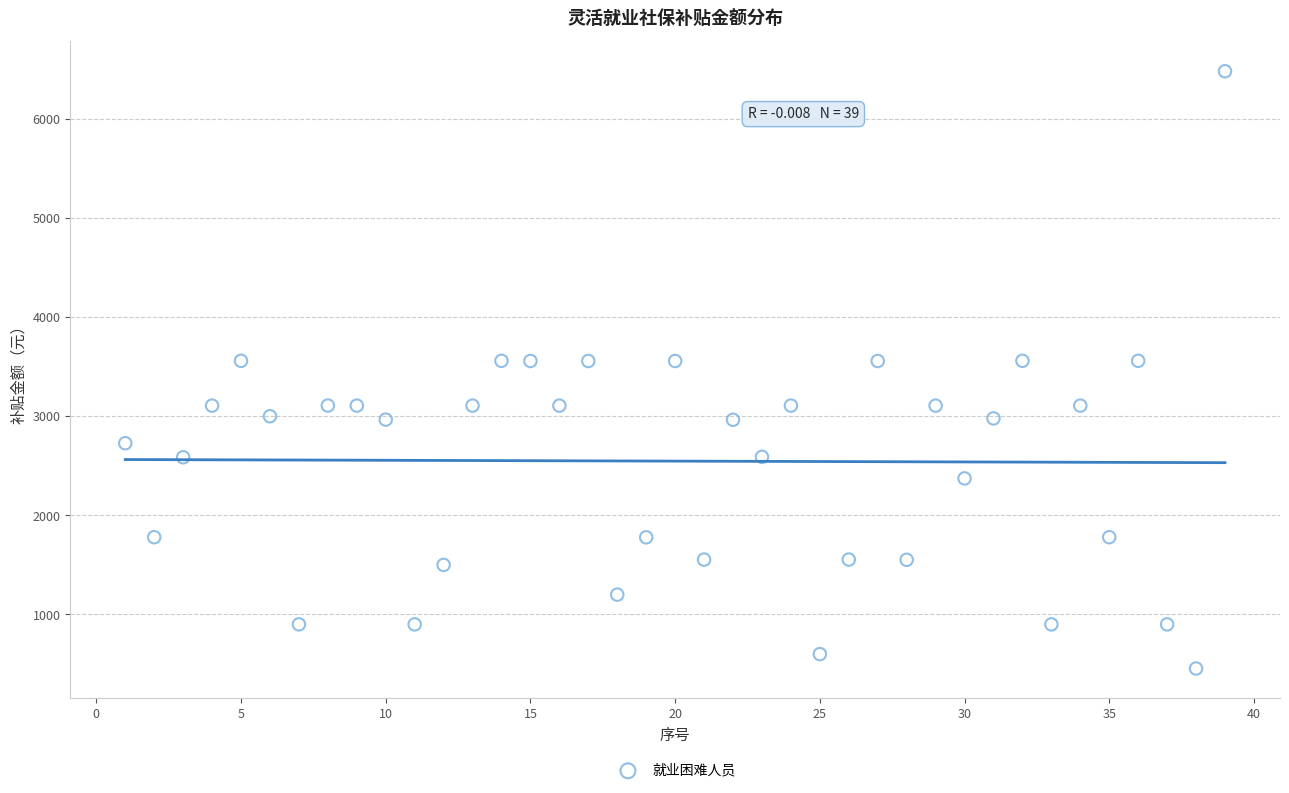

What is the range of X values (max minus min)?

38.0